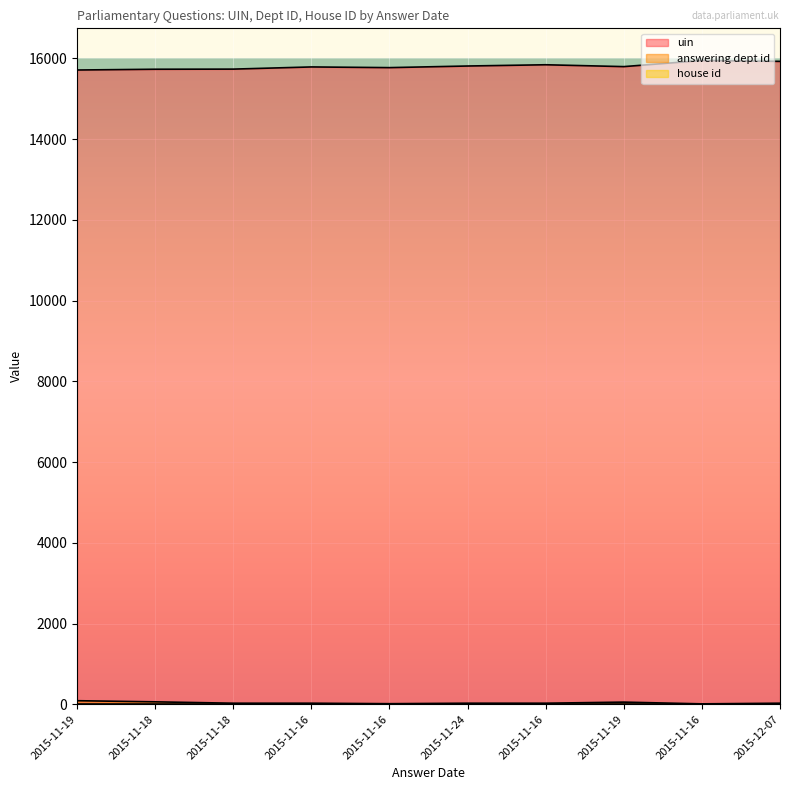

Rank the categories by answering dept id value from lowest to highest.

2015-11-16, 2015-11-16, 2015-11-18, 2015-11-16, 2015-11-24, 2015-11-16, 2015-12-07, 2015-11-19, 2015-11-18, 2015-11-19